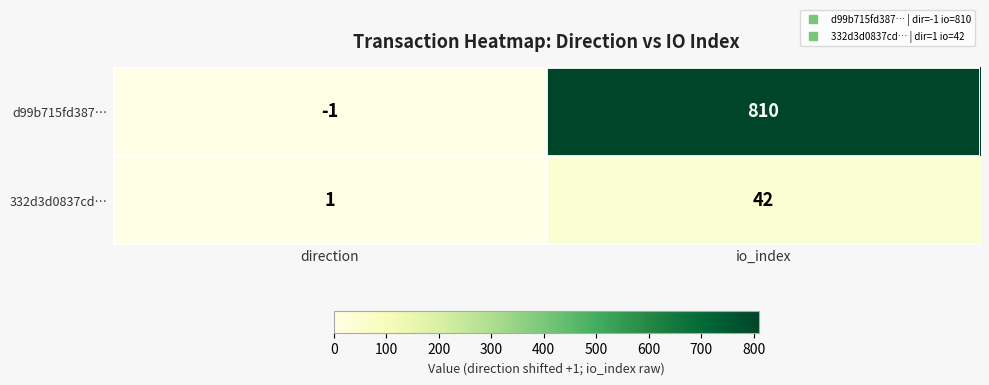

What is the total value across all series at direction?

0